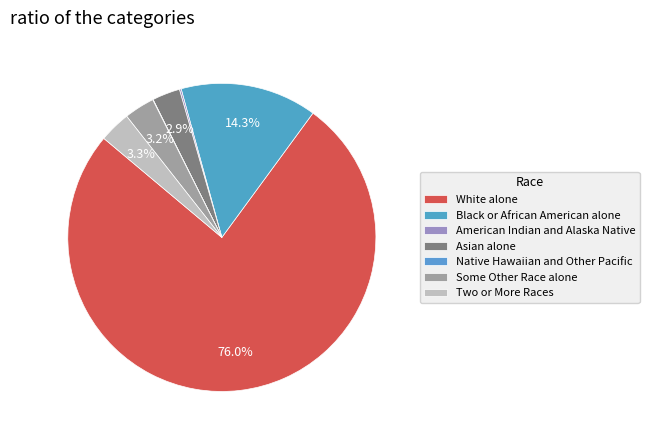

To the nearest percent, what is the difference between the largest and smallest slice percentages?

76%